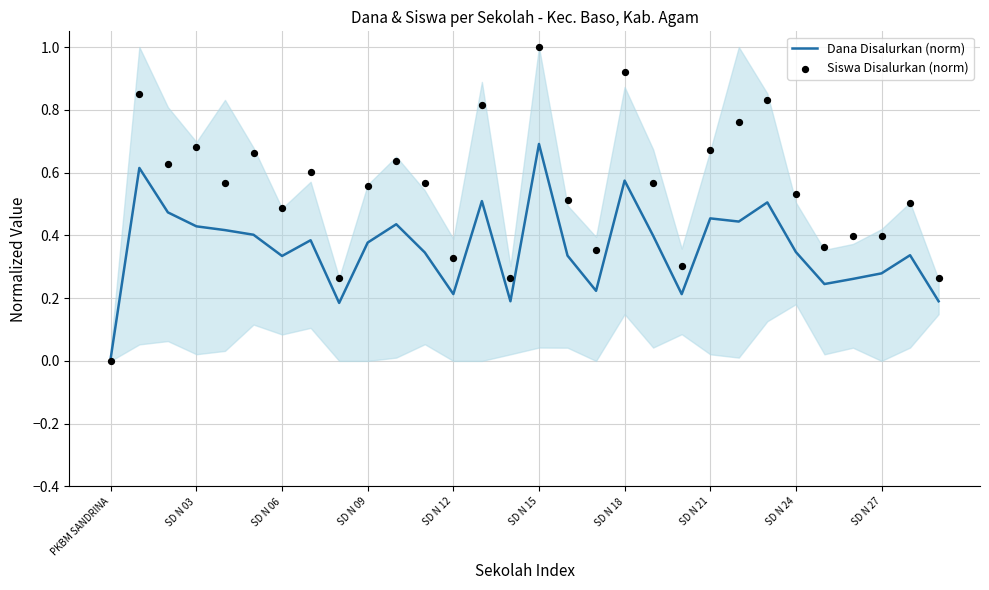

At how many categories does at least one series exceed 0?

30